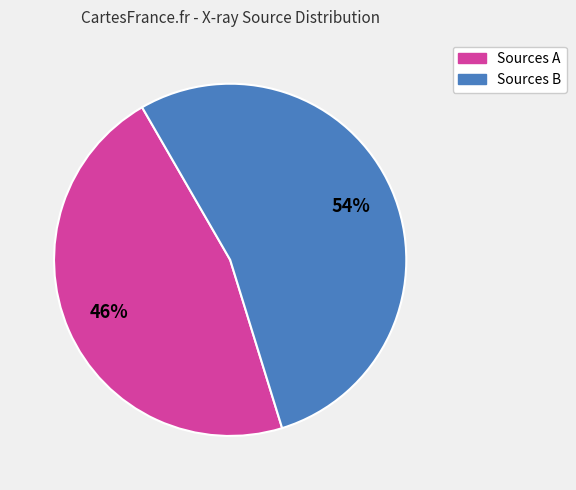

To the nearest percent, what is the average slice percentage?

50%